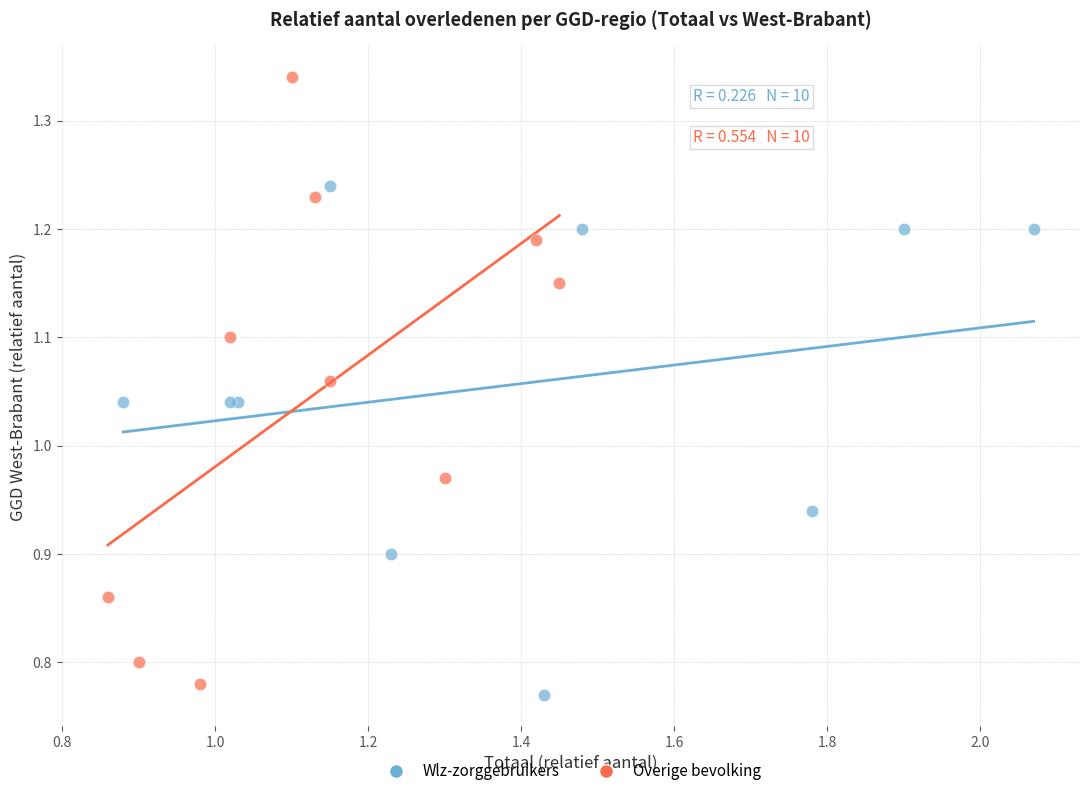

Which series contains the highest Y value?

Overige bevolking